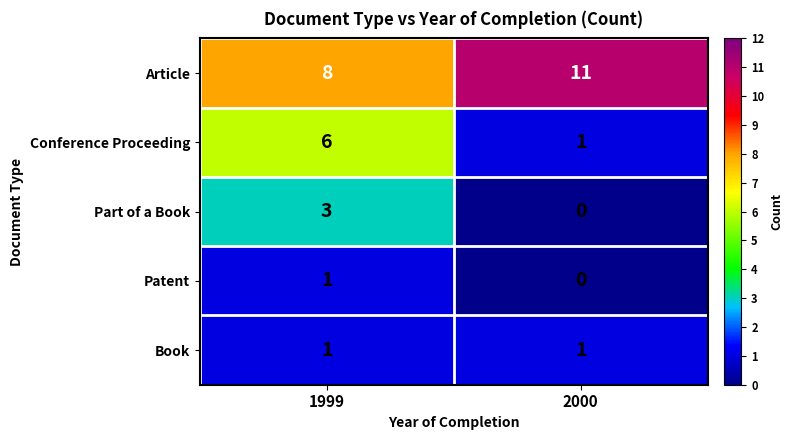

At which category does the chart reach its peak across all series?

2000